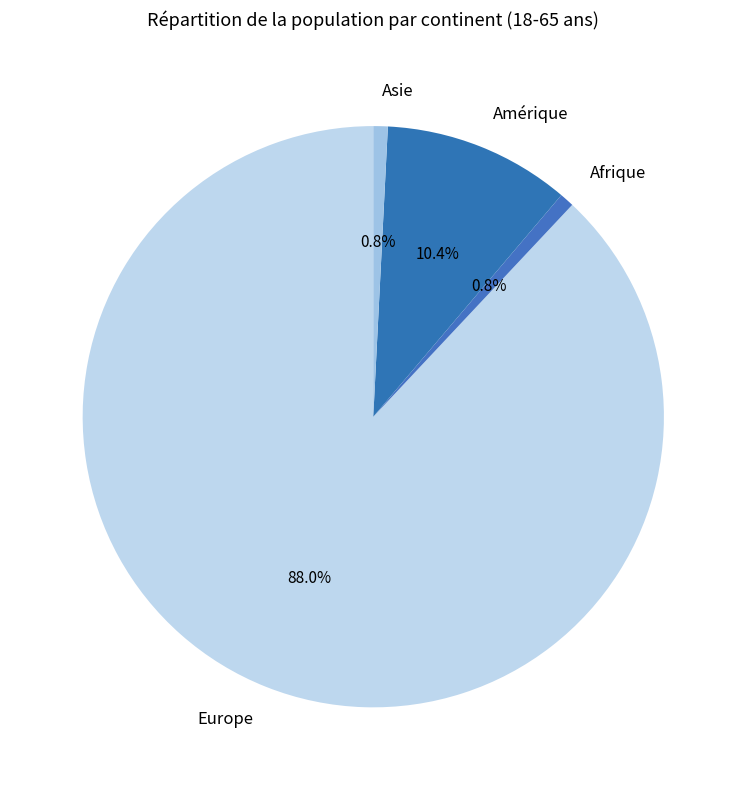

To the nearest percent, what is the difference between the largest and smallest slice percentages?

87%